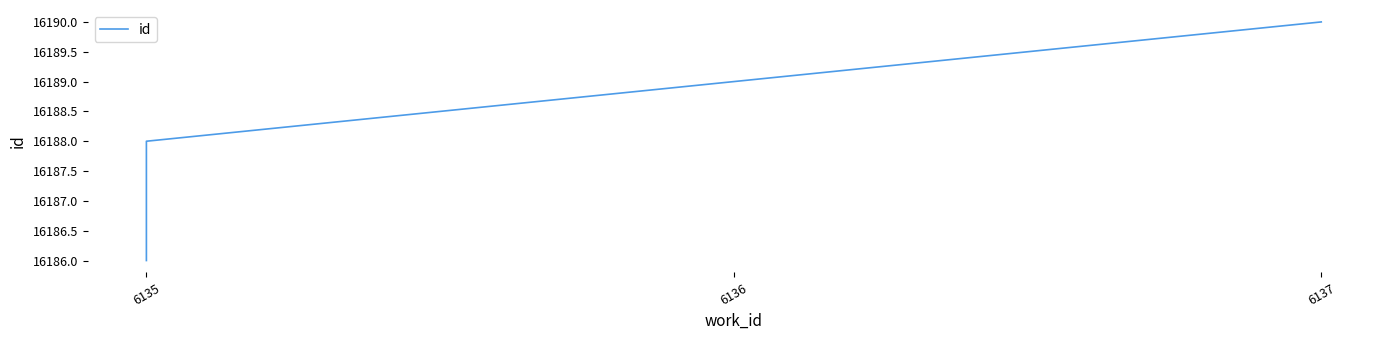

How many data points are above 16188?

2